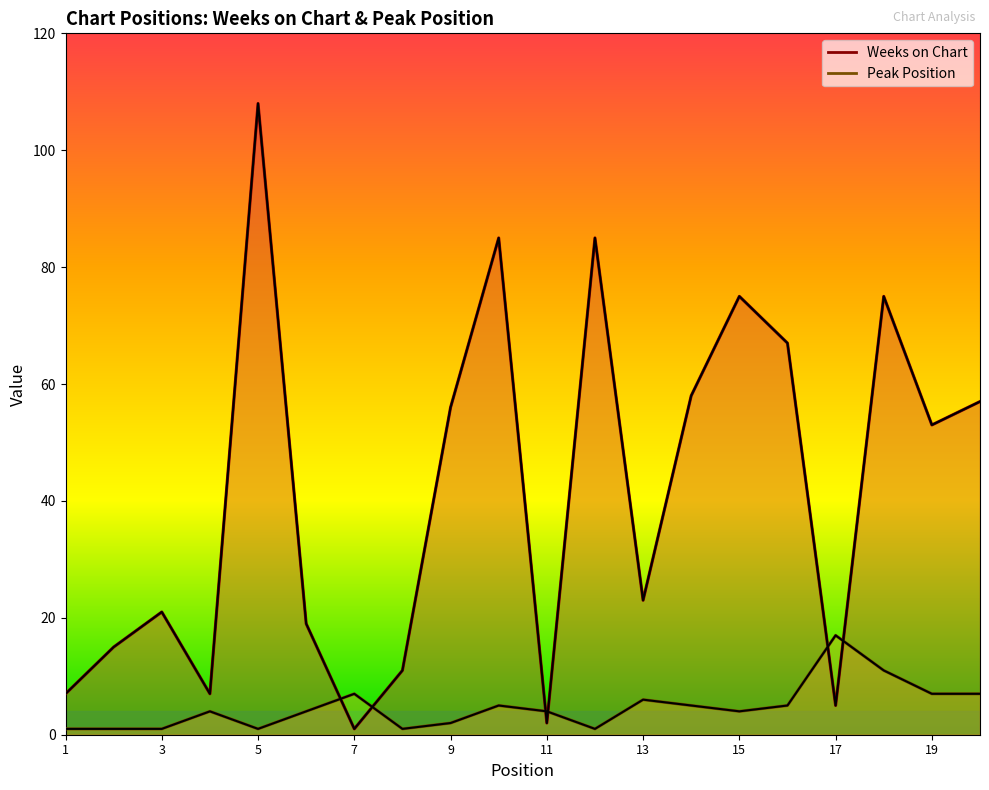

What is the smallest value displayed?

1